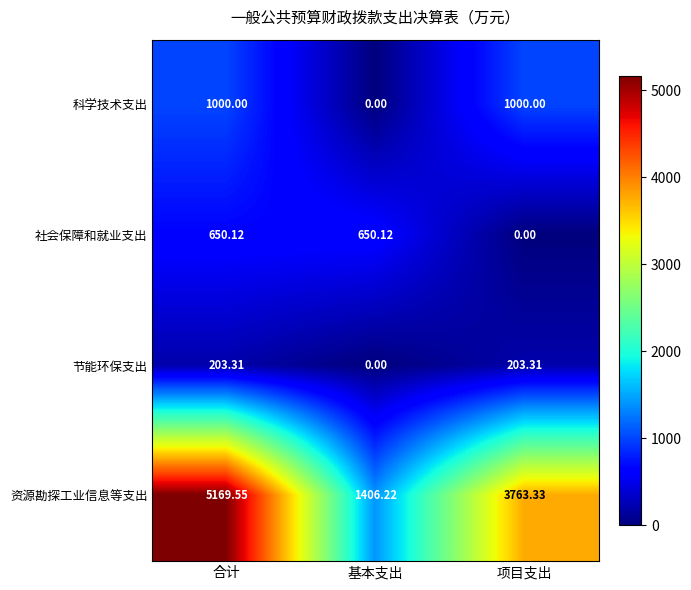

Which label corresponds to the largest value in the chart?

合计